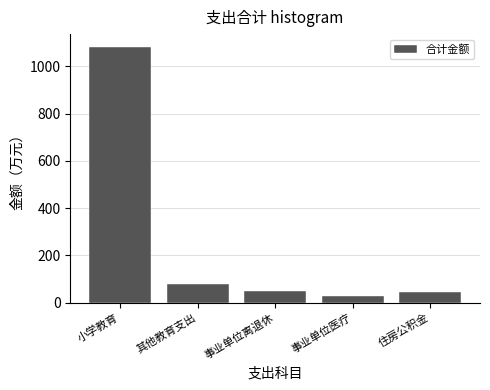

Reading left to right, what are all the values shown in this chart?

1082.6	80.0	48.1	29.0	43.4